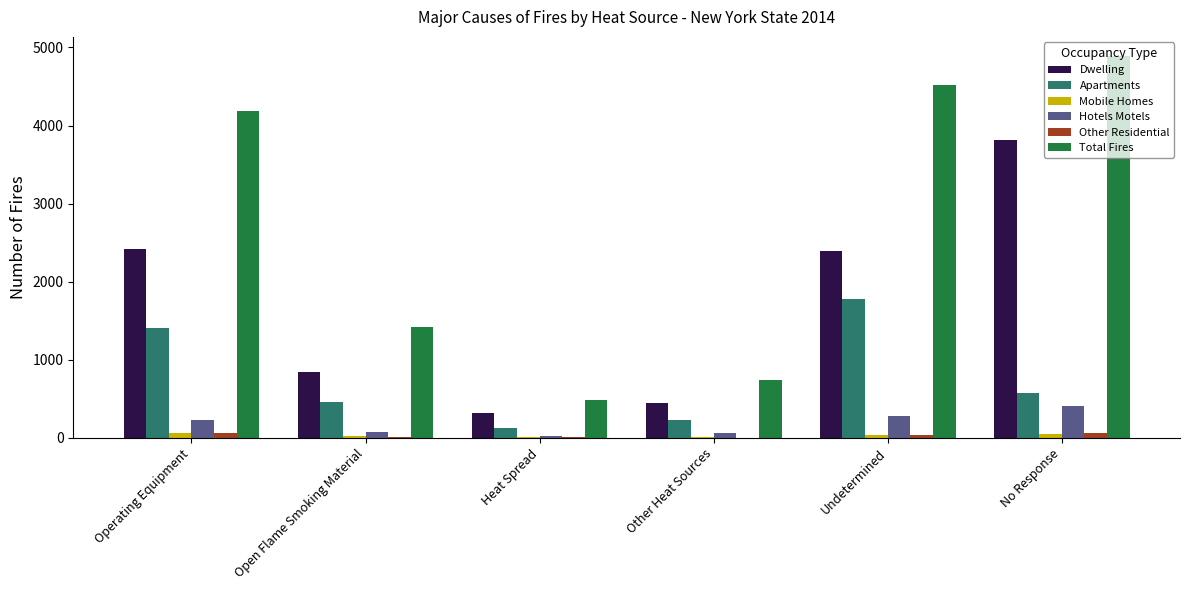

The value of Dwelling at Open Flame Smoking Material is 427. True or false?

False